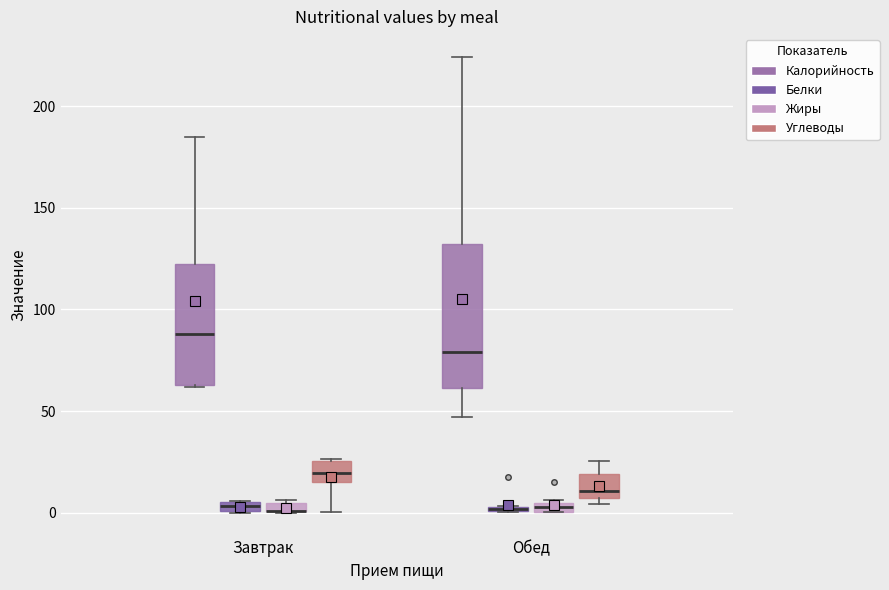

Comparing the boxes themselves (not the whiskers), which one is the tallest?

Обед (Калорийность)